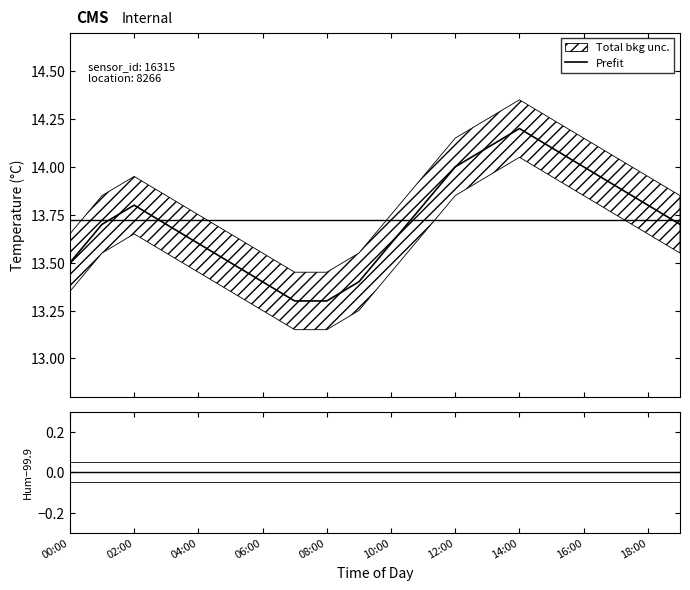

How many interior local peaks (higher than both neighbors) does the data have?

2